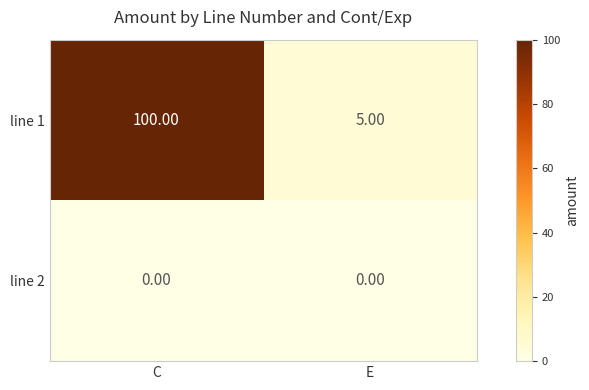

How many series are shown in this chart?

2